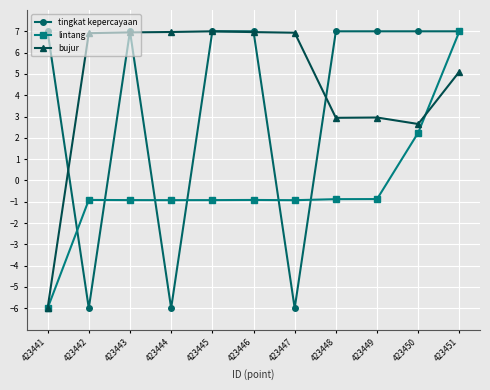

At which label does lintang first exceed 0?

423450